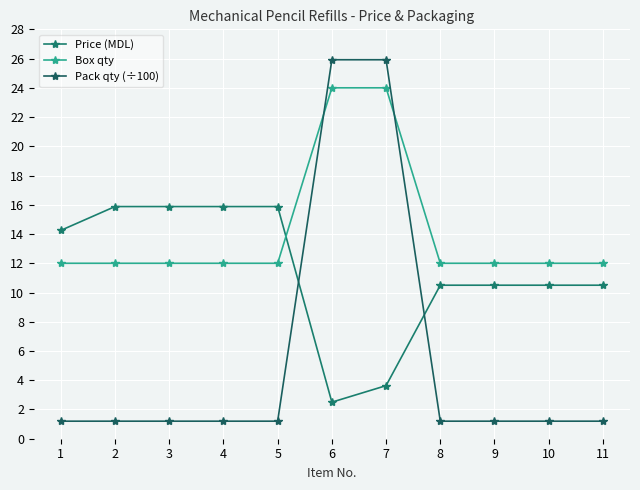

Reading left to right, list all the values displayed in this chart.

Price (MDL): 14.2	15.9	15.9	15.9	15.9	2.5	3.6	10.5	10.5	10.5	10.5
Box qty: 12.0	12.0	12.0	12.0	12.0	24.0	24.0	12.0	12.0	12.0	12.0
Pack qty (÷100): 1.2	1.2	1.2	1.2	1.2	25.9	25.9	1.2	1.2	1.2	1.2